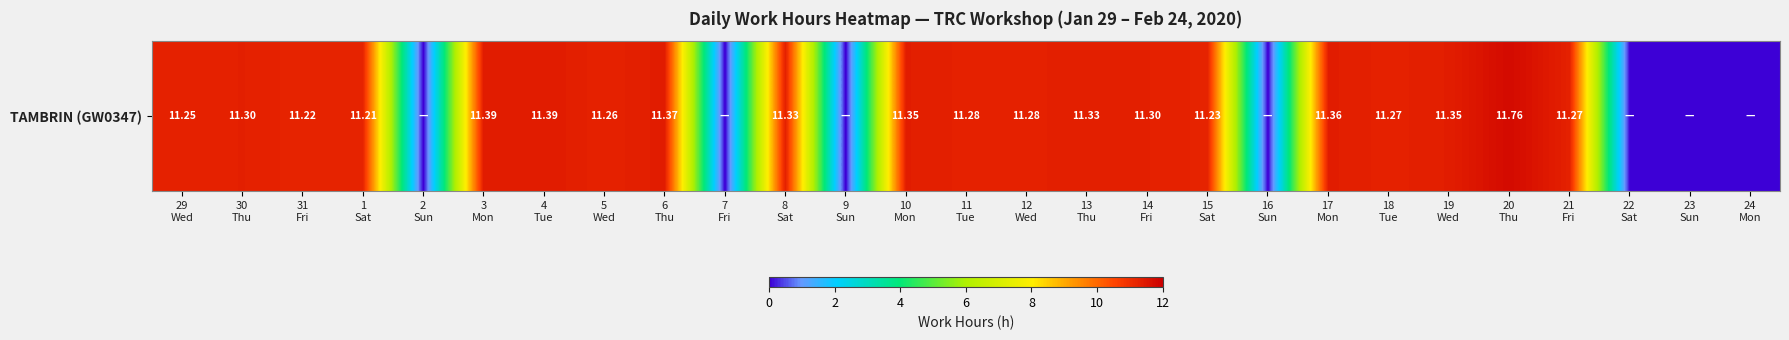

How many categories are shown in the chart?

27